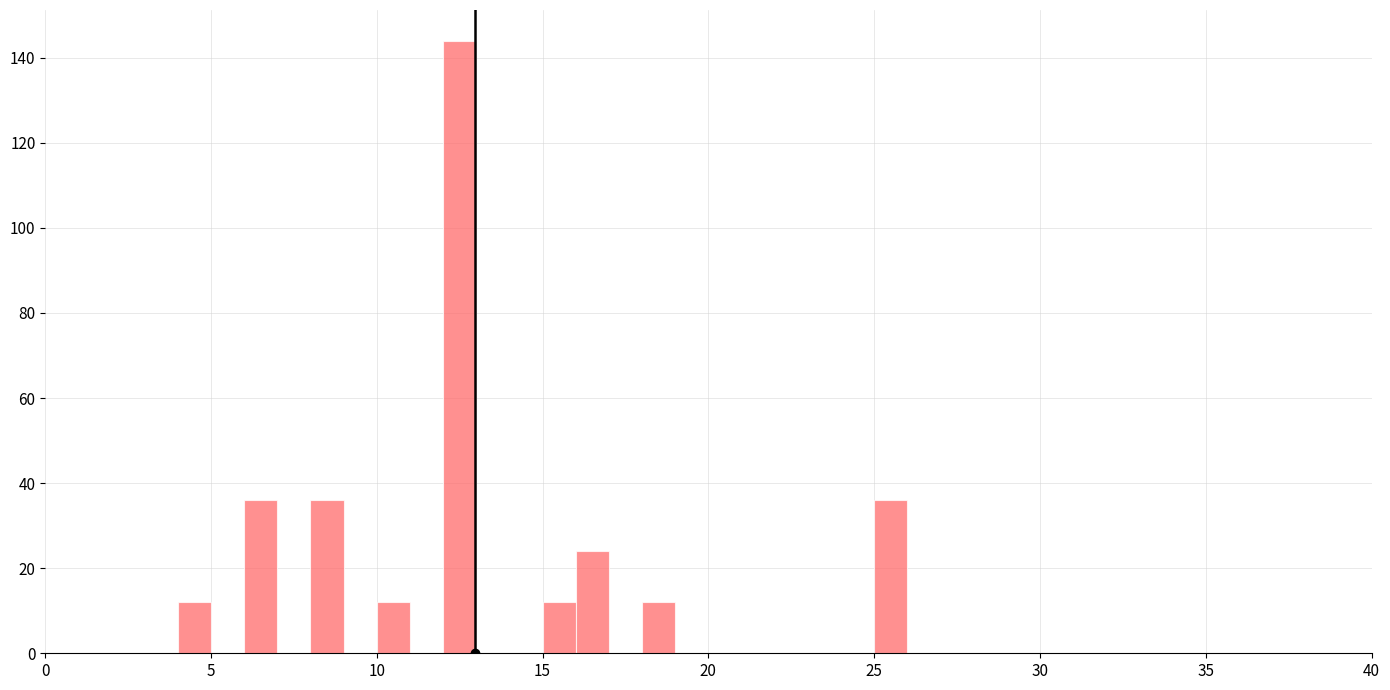

Read against the x-axis, roughly where is the centre of the tallest bar?

12.5